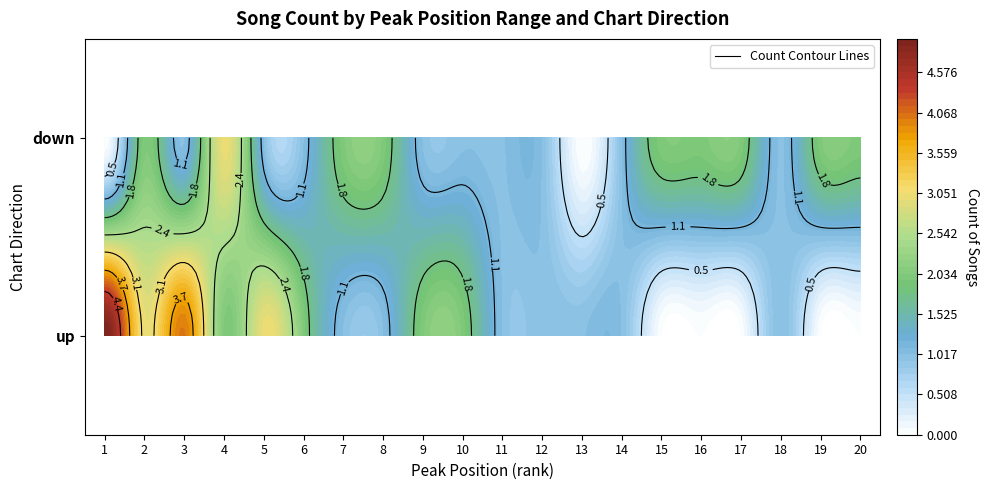

How many distinct data groups are displayed?

2